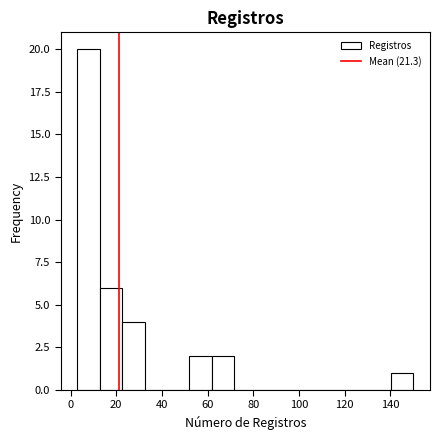

How tall is the bar that spans 61.8 to 71.6 on the x-axis? Neither the bar edges nor the heights are printed on the chart, so give them approximately, as read against the axes.

2